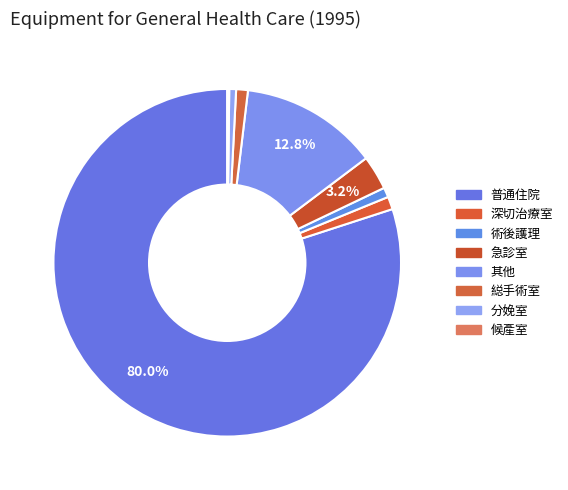

To the nearest percent, what is the difference between the 深切治療室 and 分娩室 slice percentages?

1%